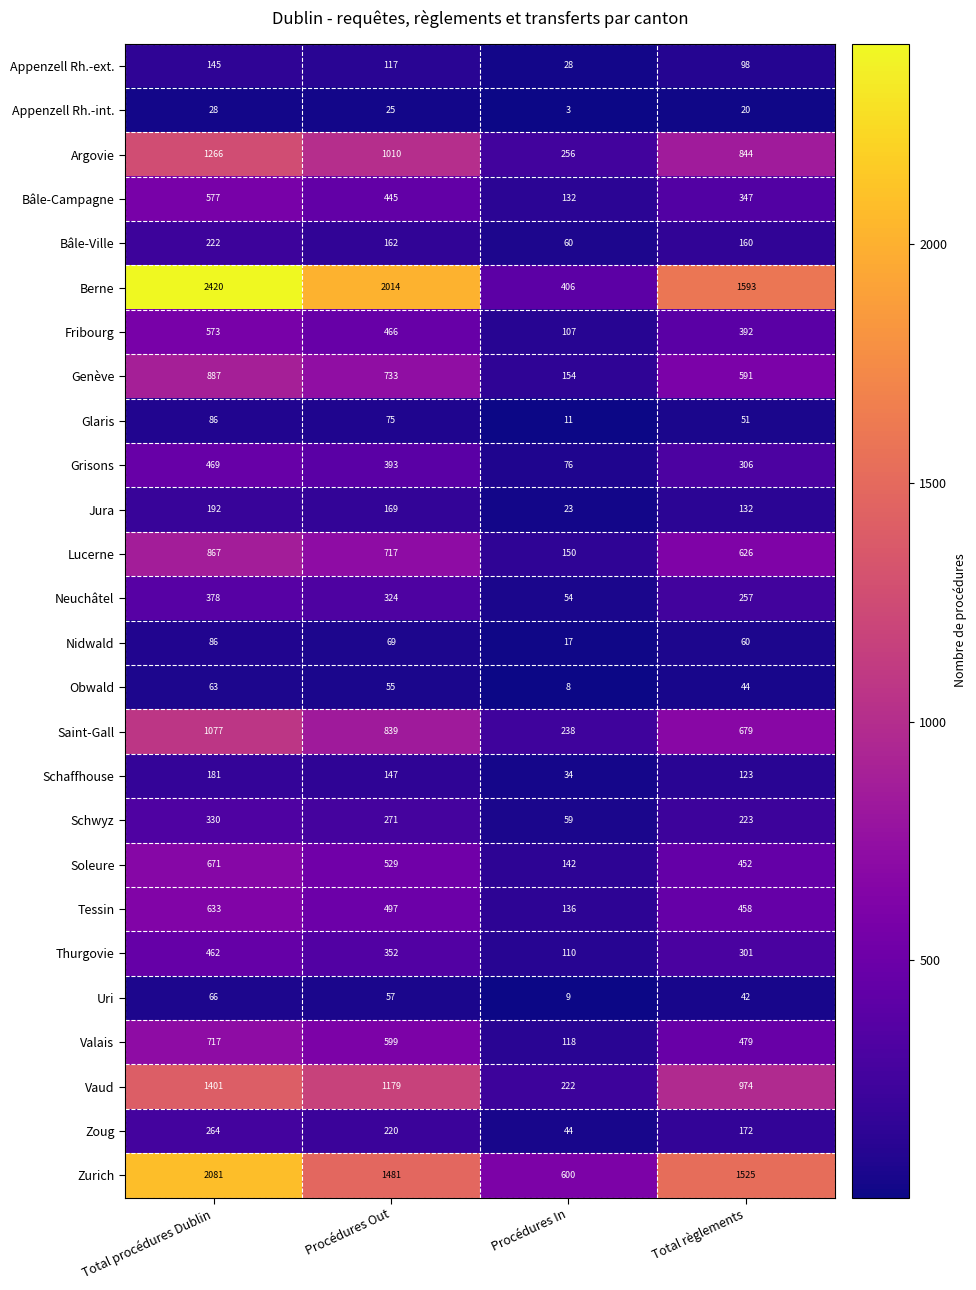

Which category has the highest value across all series?

Total procédures Dublin